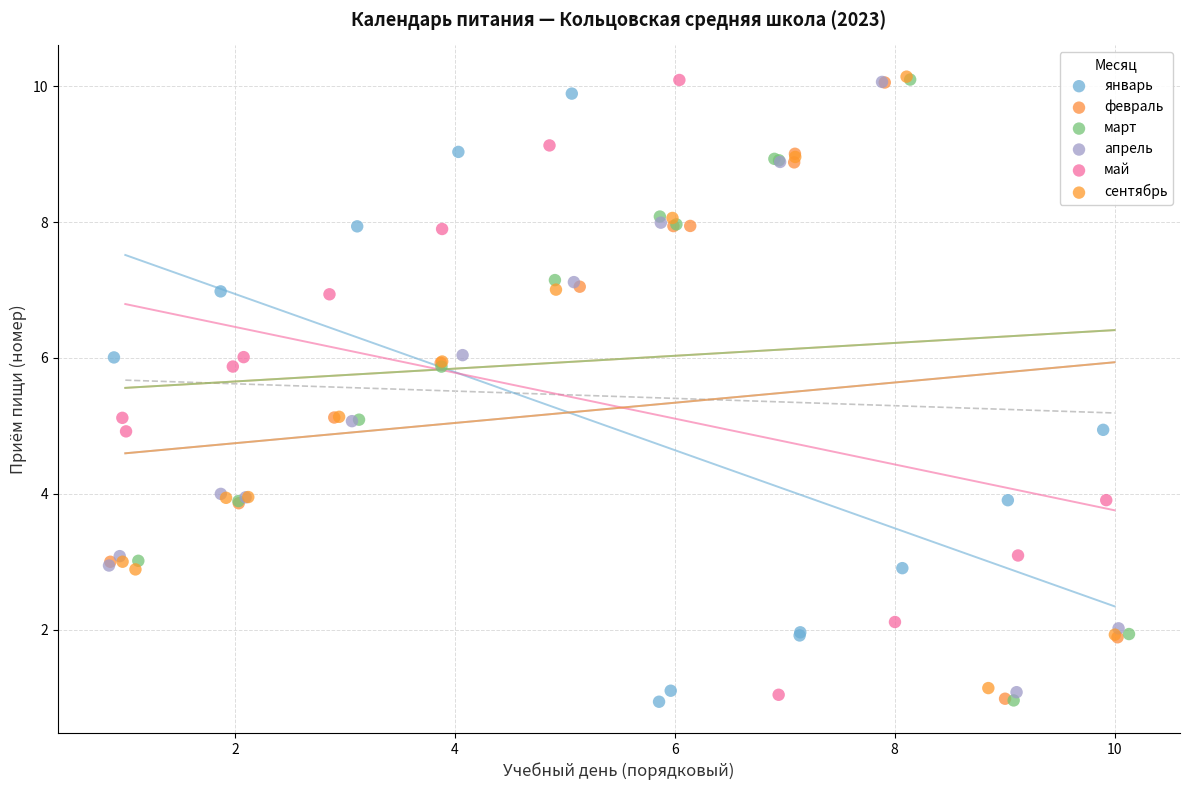

What are all the series names shown in the legend?

январь, февраль, март, апрель, май, сентябрь